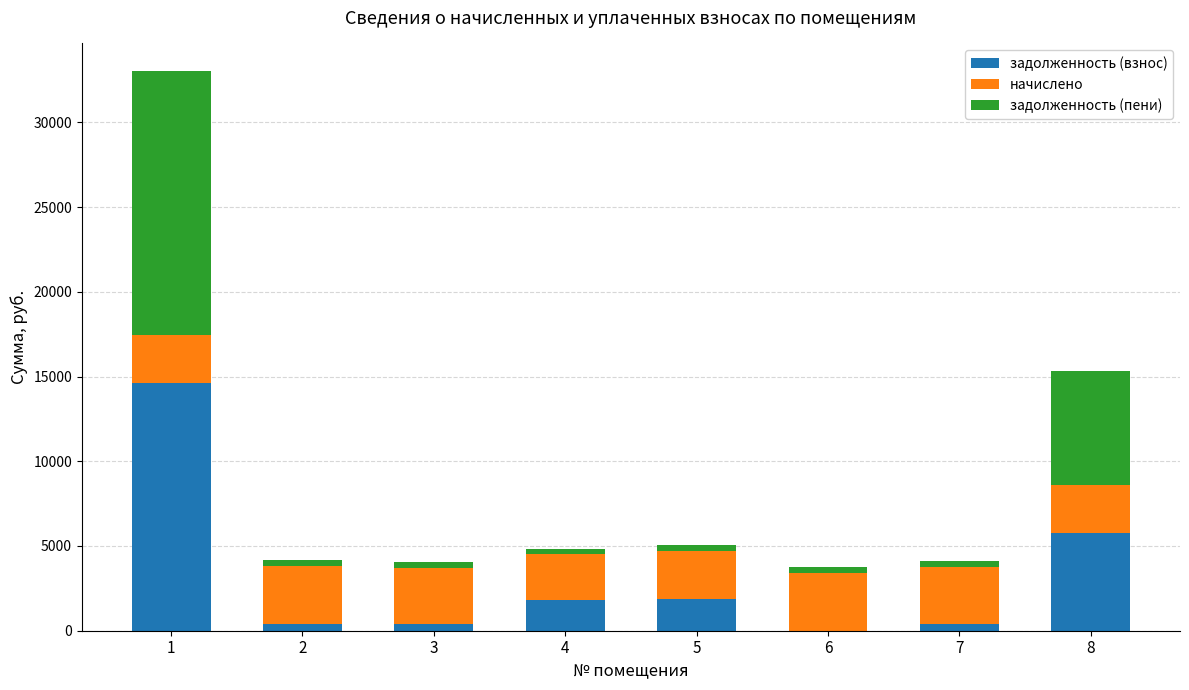

The value of задолженность (взнос) at 6 is -8350.0. True or false?

False